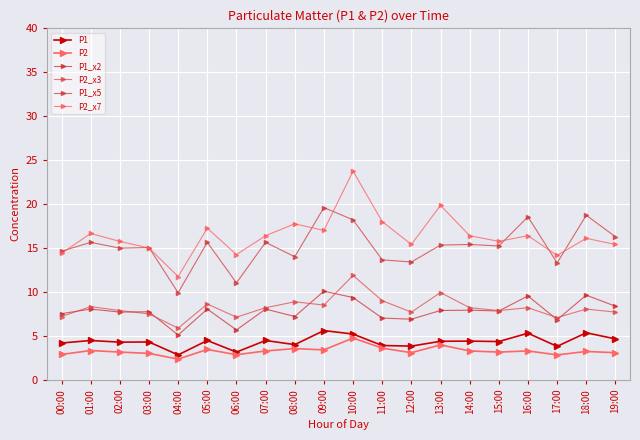

What is the label of the 2nd point from the left?

01:00